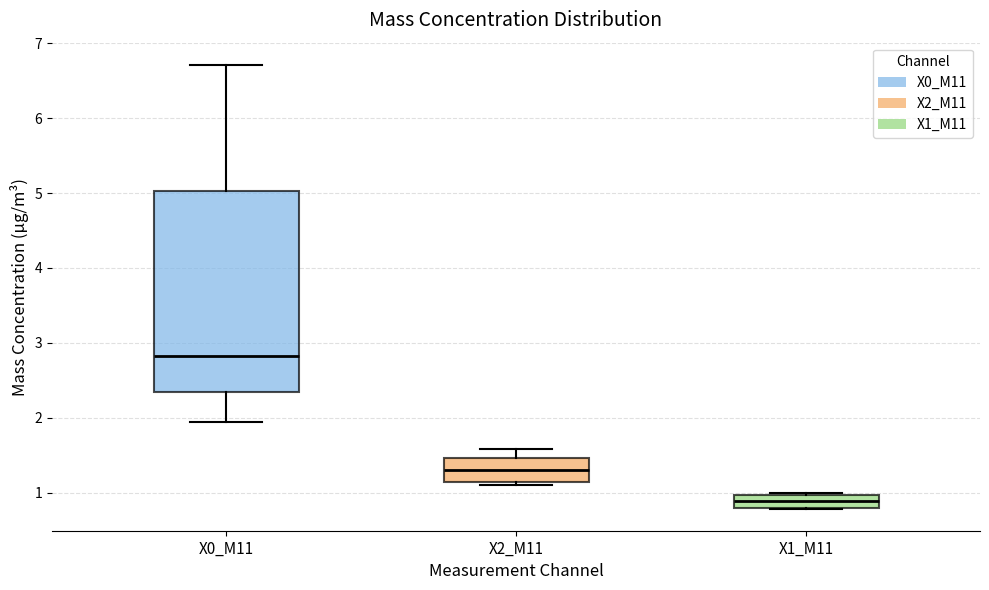

Reading left to right, transcribe this box plot: for each box, give where its median line is, the range the box spans, and where its two whiskers end, as read against the y-axis. The values are not printed on the chart, so give them approximately, as read against the axis.

X0_M11: median 2.8, box 2.3 to 5.0, whiskers 2.0 to 6.7
X2_M11: median 1.3, box 1.1 to 1.5, whiskers 1.1 (just below the box's lower edge) to 1.6
X1_M11: median 0.9, box 0.8 to 1.0, whiskers 0.8 to 1.0 (just above the box's upper edge)